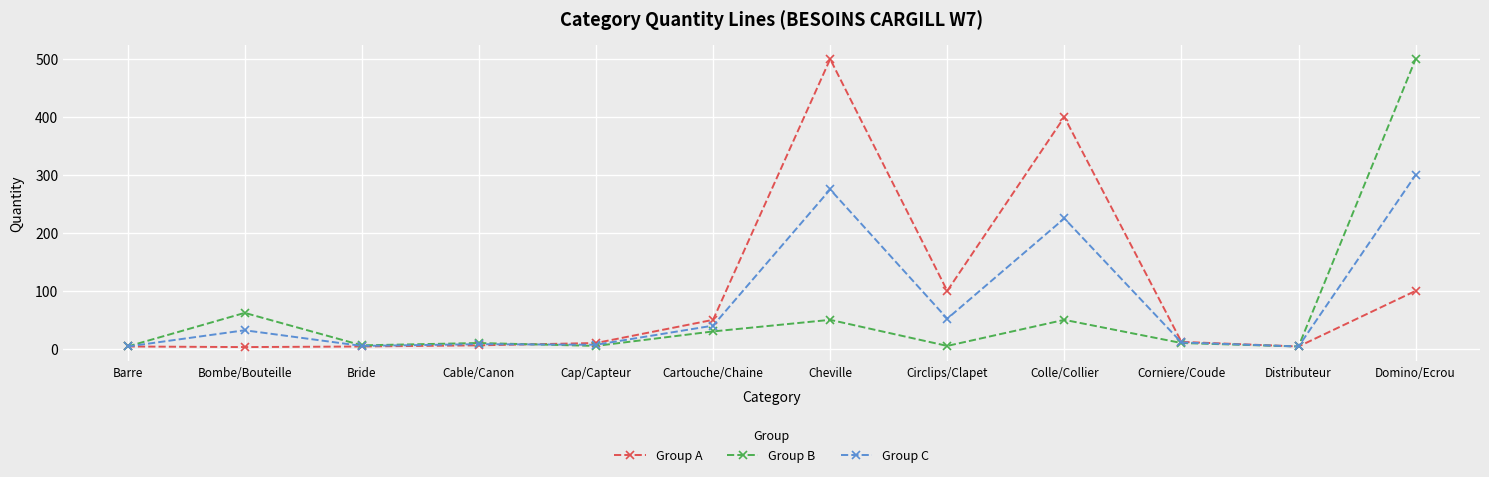

The value of Group A at Domino/Ecrou is 167. True or false?

False